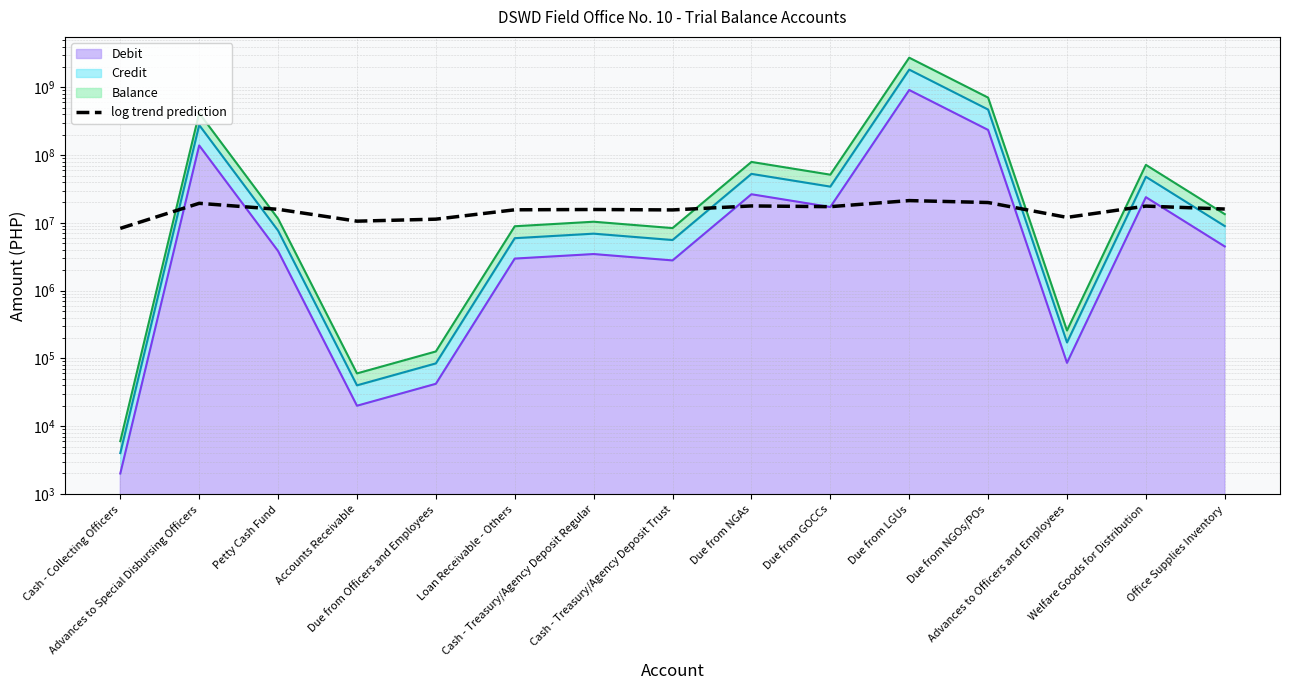

Reading left to right, transcribe all the data shown in this chart.

Cash - Collecting Officers=8294299.6	Advances to Special Disbursing Officers=19442859.6	Petty Cash Fund=15854572.8	Accounts Receivable=10596659.7	Due from Officers and Employees=11342617.0	Loan Receivable - Others=15597961.3	Cash - Treasury/Agency Deposit Regular=15751879.0	Cash - Treasury/Agency Deposit Trust=15535530.8	Due from NGAs=17783978.2	Due from GOCCs=17350874.6	Due from LGUs=21326912.9	Due from NGOs/POs=19969985.6	Advances to Officers and Employees=12054743.8	Welfare Goods for Distribution=17684569.2	Office Supplies Inventory=16009085.7